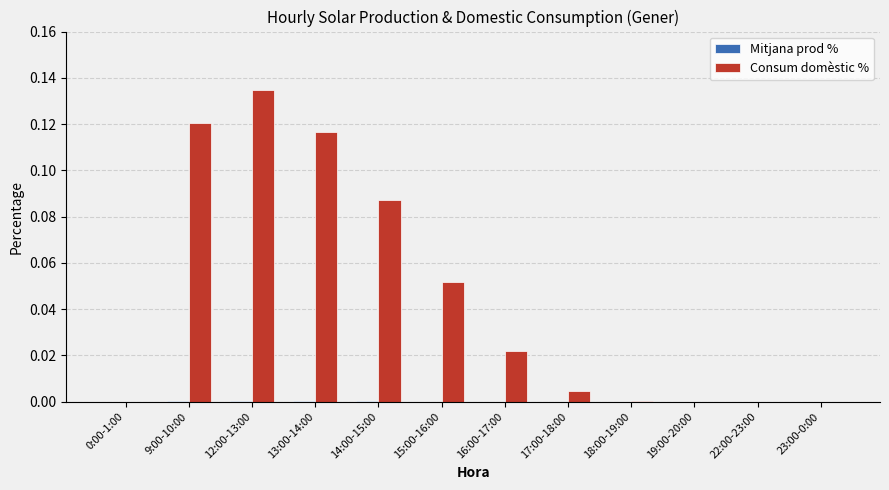

At which category is the sum across all series the highest?

12:00-13:00